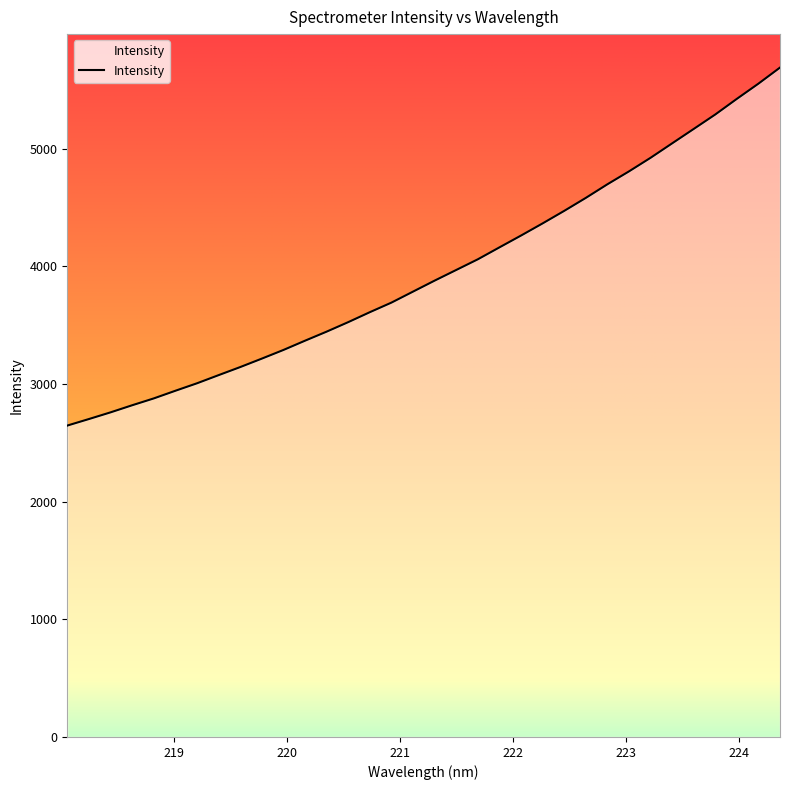

Reading right to left, transcribe all the data shown in this chart.

5689.4	5552.8	5423.6	5290.8	5167.8	5045.4	4922.6	4807.1	4697.5	4581.8	4471.5	4365.2	4261.9	4161.4	4060.1	3969.4	3878.9	3785.5	3692.0	3610.5	3526.0	3445.2	3368.2	3289.4	3215.8	3143.9	3075.4	3006.1	2942.5	2877.5	2819.3	2758.9	2702.2	2646.7